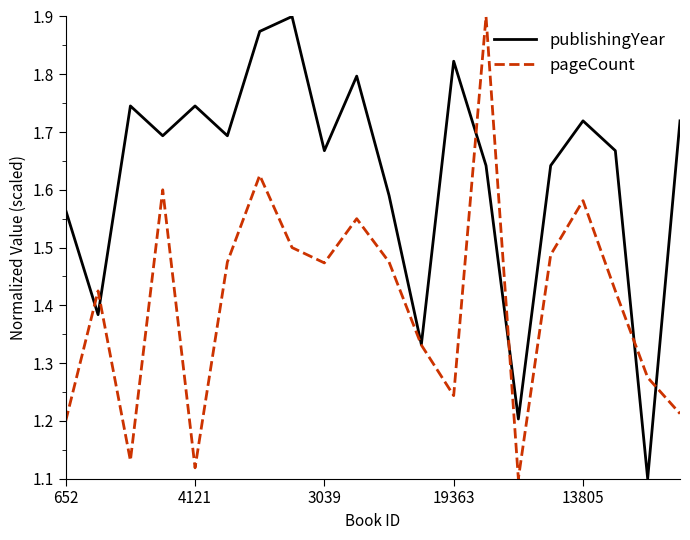

List the series in order of their overall mean, highest first.

publishingYear, pageCount